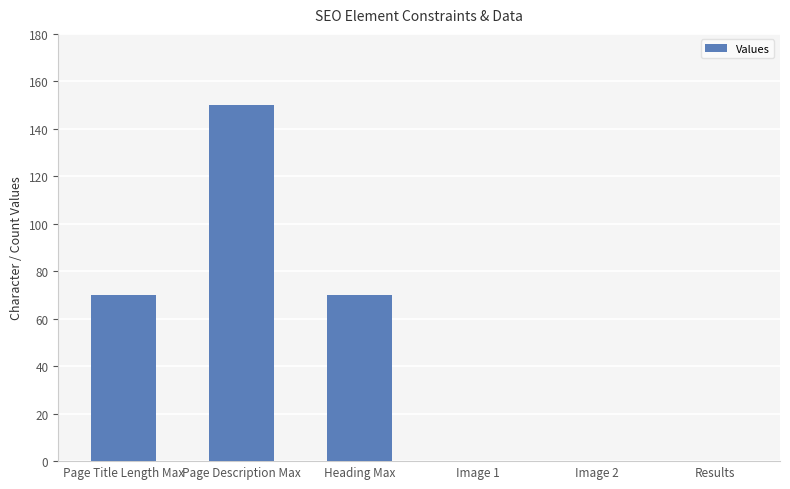

Are the bars horizontal?

No